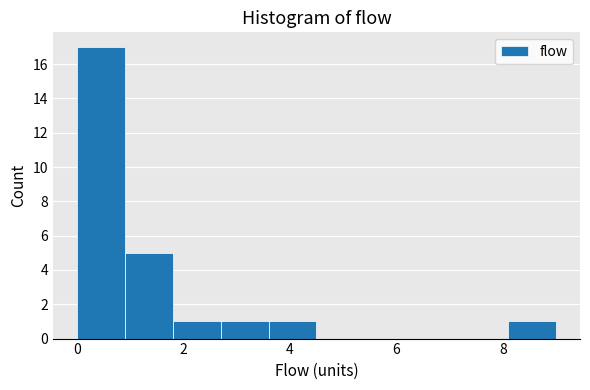

Reading left to right, list every bar in this chart as the range it spans on the x-axis followed by its height. Neither the bar edges nor the heights are printed on the chart, so give them approximately, as read against the axes.

0.0 to 0.9: 17
0.9 to 1.8: 5
1.8 to 2.7: 1
2.7 to 3.6: 1
3.6 to 4.5: 1
4.5 to 5.4: 0
5.4 to 6.3: 0
6.3 to 7.2: 0
7.2 to 8.1: 0
8.1 to 9.0: 1